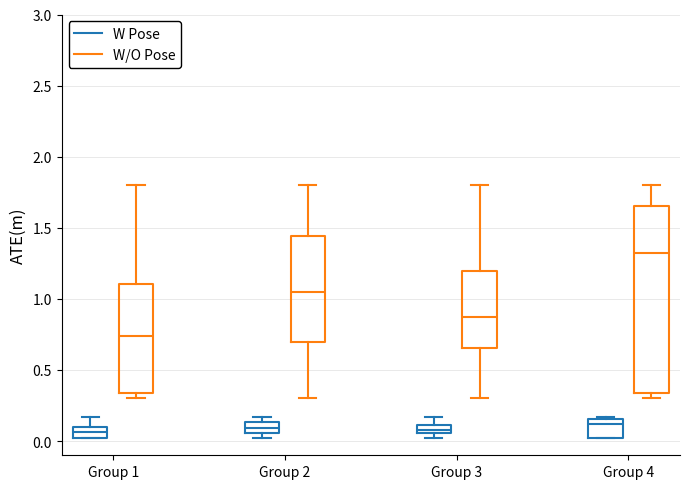

Where is the upper edge of the box for Group 1 (W Pose) on the y-axis? The values are not printed on the chart, so give them approximately, as read against the axis.

0.10